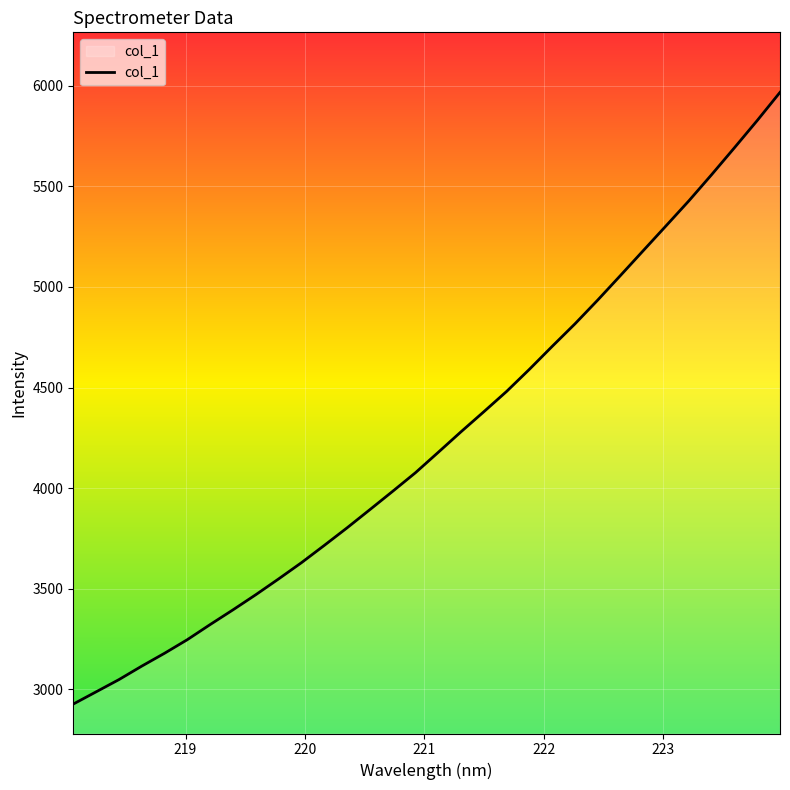

What is the difference between the maximum and minimum values?

3040.7